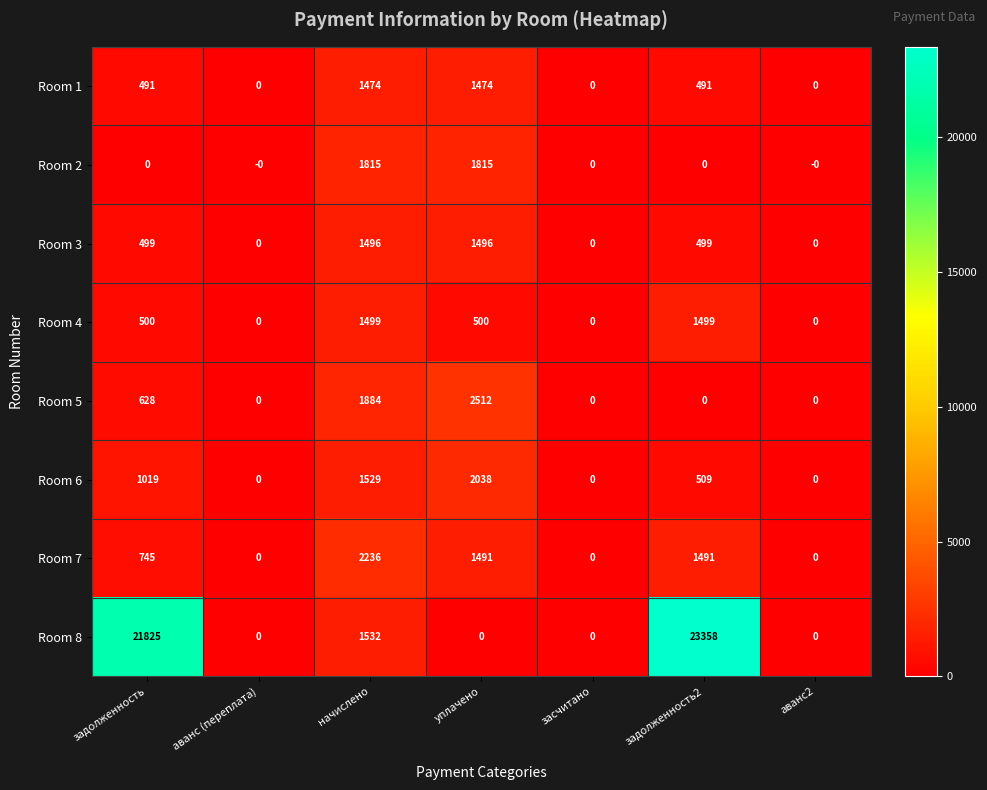

How many values in Room 8 are above zero?

3